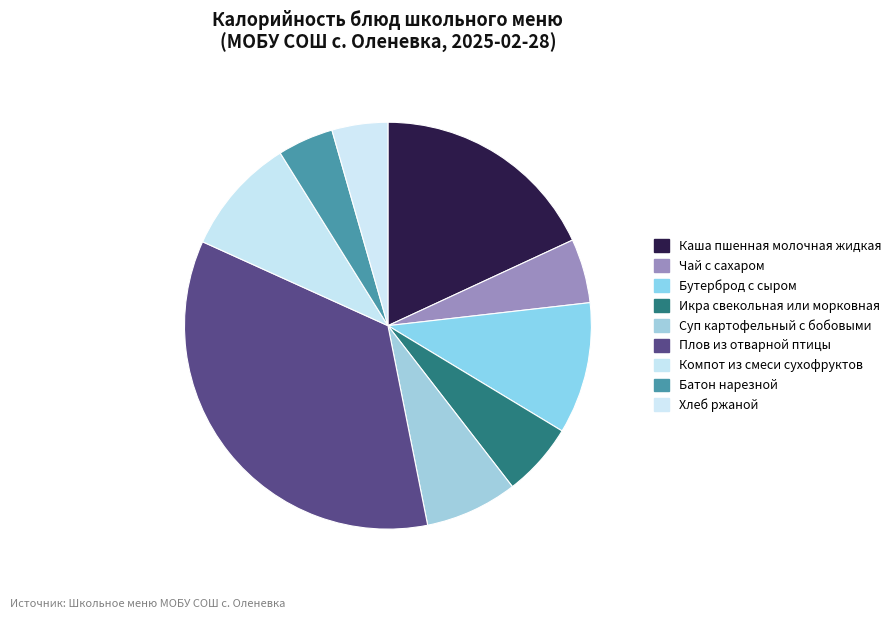

How many slices are in this pie chart?

9